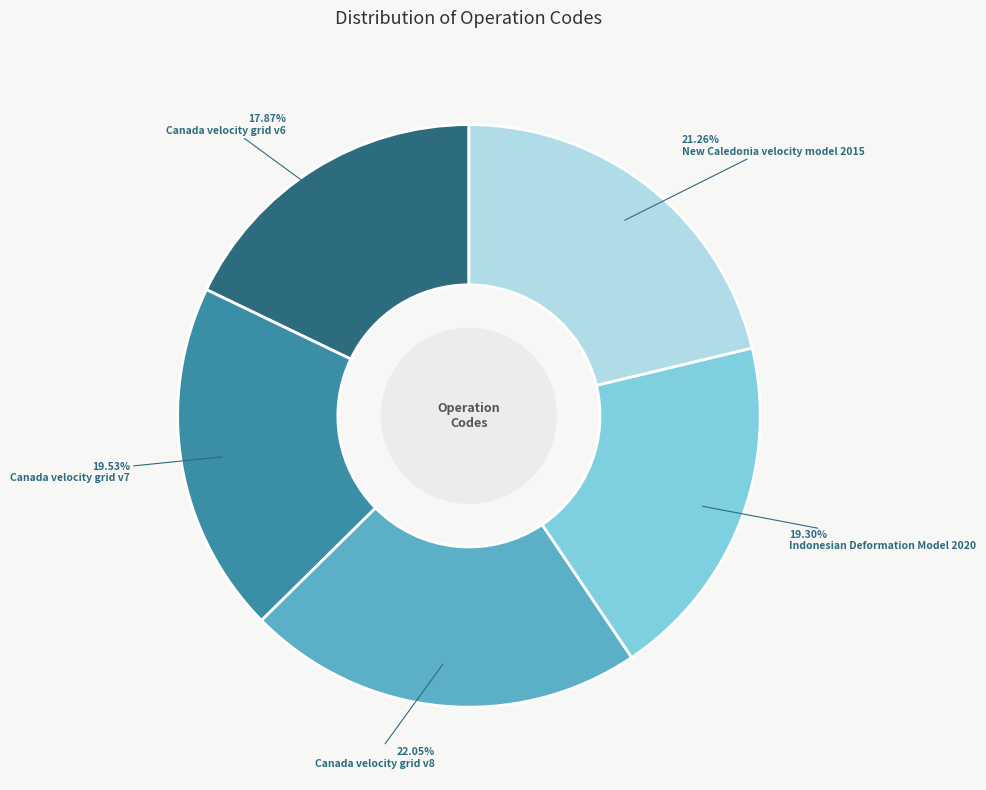

Combined, do Indonesian Deformation Model 2020 and Canada velocity grid v8 account for over 50%?

No